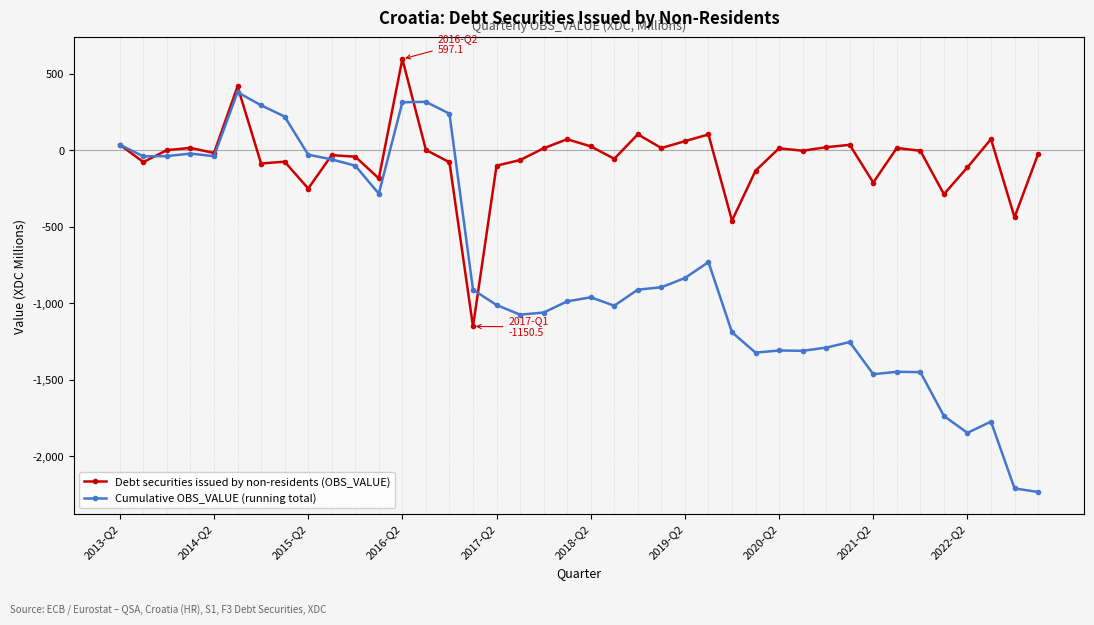

True or false: Debt securities issued by non-residents (OBS_VALUE) has more than 0 interior local peaks.

True